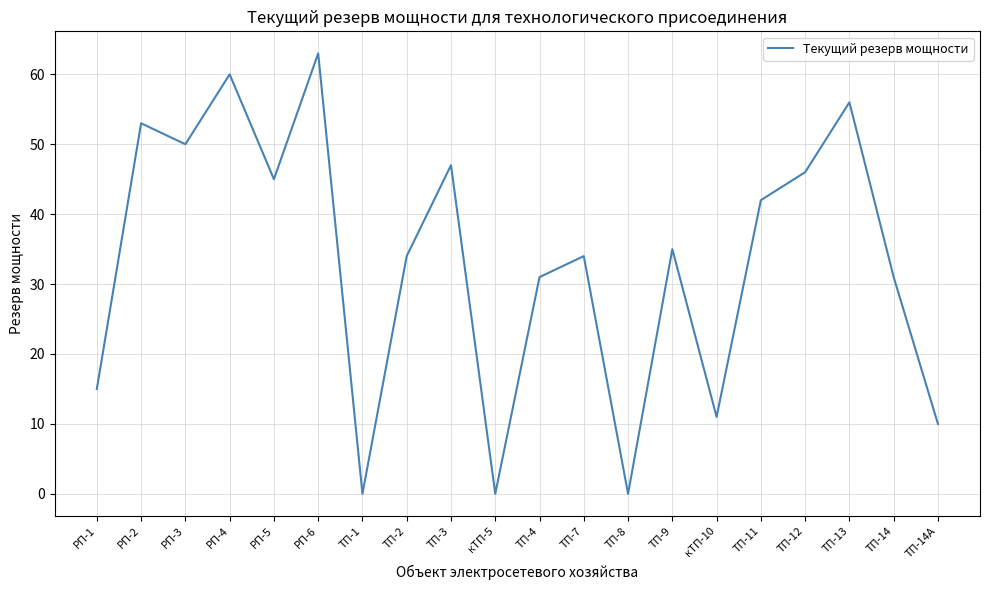

Is this an area chart (filled region under the line)?

No